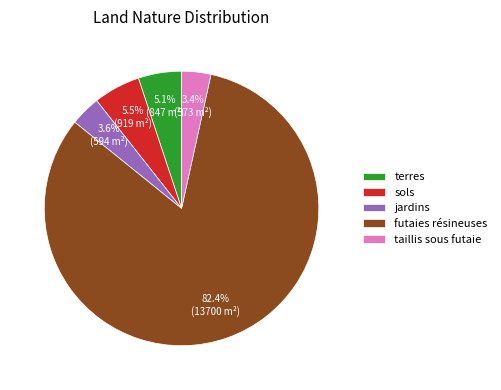

How many segments does this pie chart have?

5